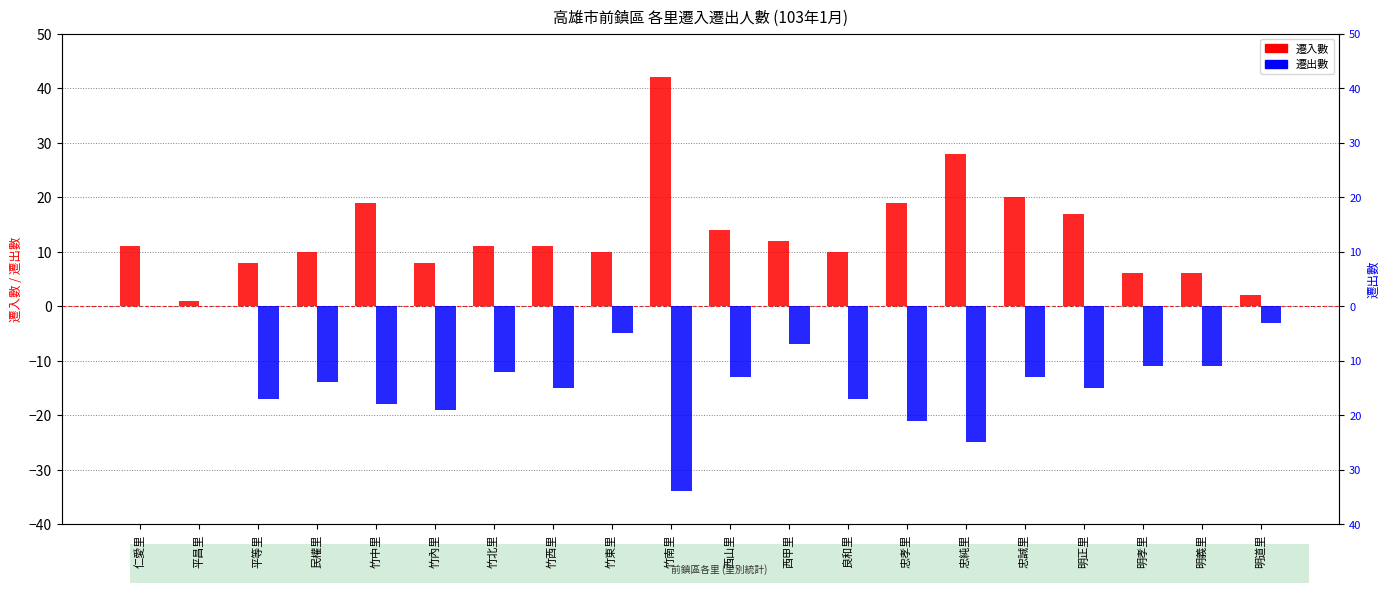

Which series changed the most between 忠孝里 and 明義里?

遷入數